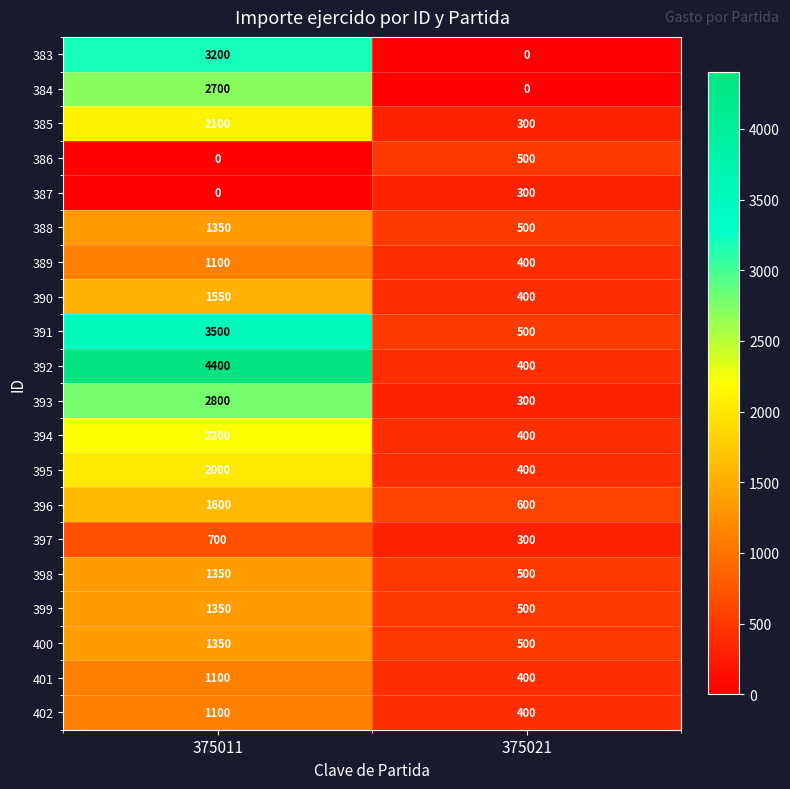

List the labels in order of 395 value, largest first.

375011, 375021